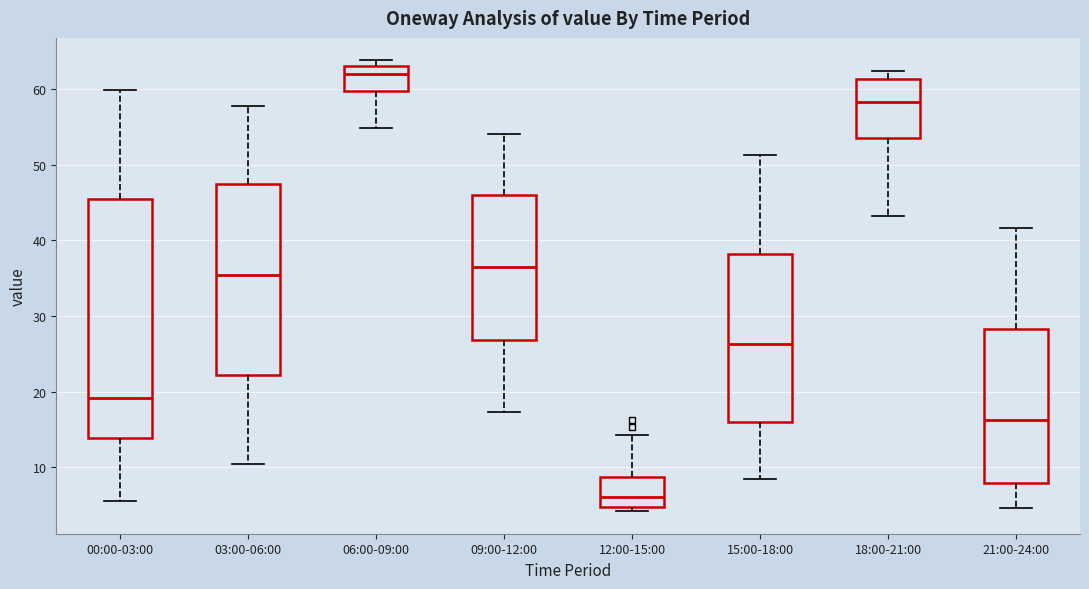

Where does the lower whisker of the box for 15:00-18:00 end on the y-axis? The values are not printed on the chart, so give them approximately, as read against the axis.

8